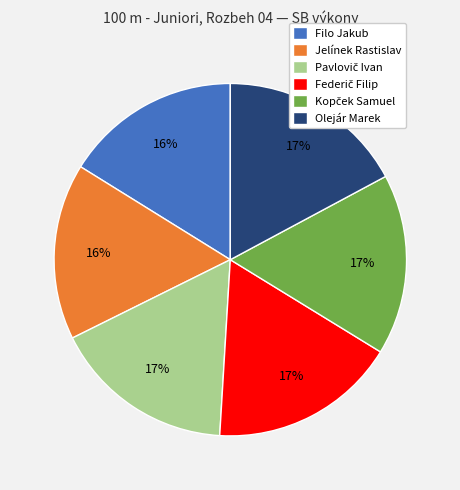

To the nearest percent, what portion does Filo Jakub represent?

16%